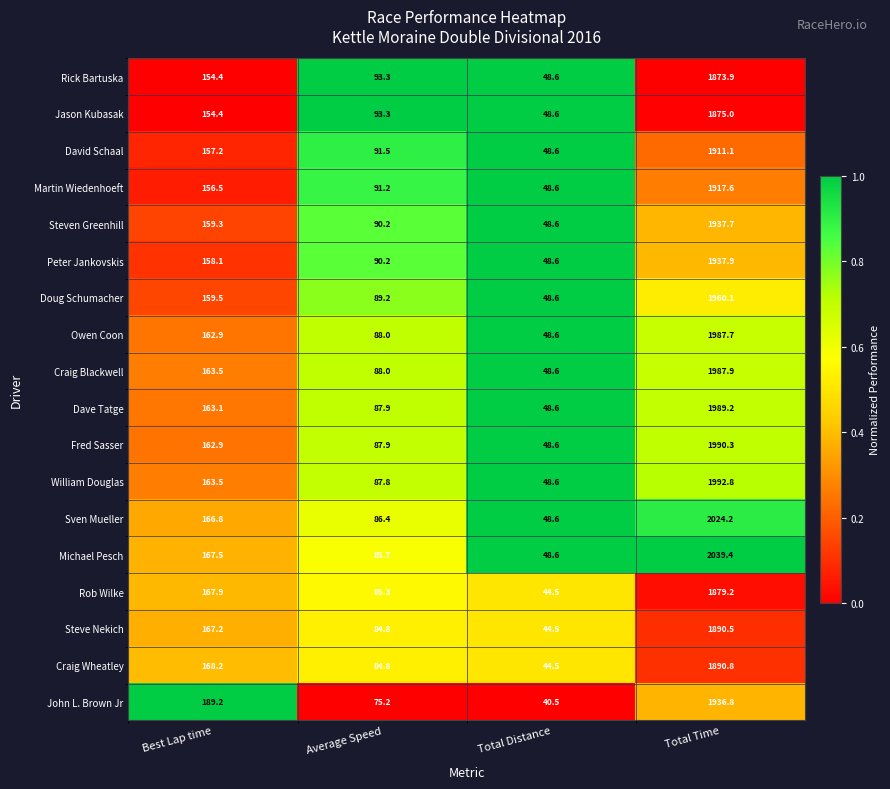

List the series in order of their peak value, lowest first.

Rick Bartuska, Jason Kubasak, Rob Wilke, Steve Nekich, Craig Wheatley, David Schaal, Martin Wiedenhoeft, John L. Brown Jr, Steven Greenhill, Peter Jankovskis, Doug Schumacher, Owen Coon, Craig Blackwell, Dave Tatge, Fred Sasser, William Douglas, Sven Mueller, Michael Pesch